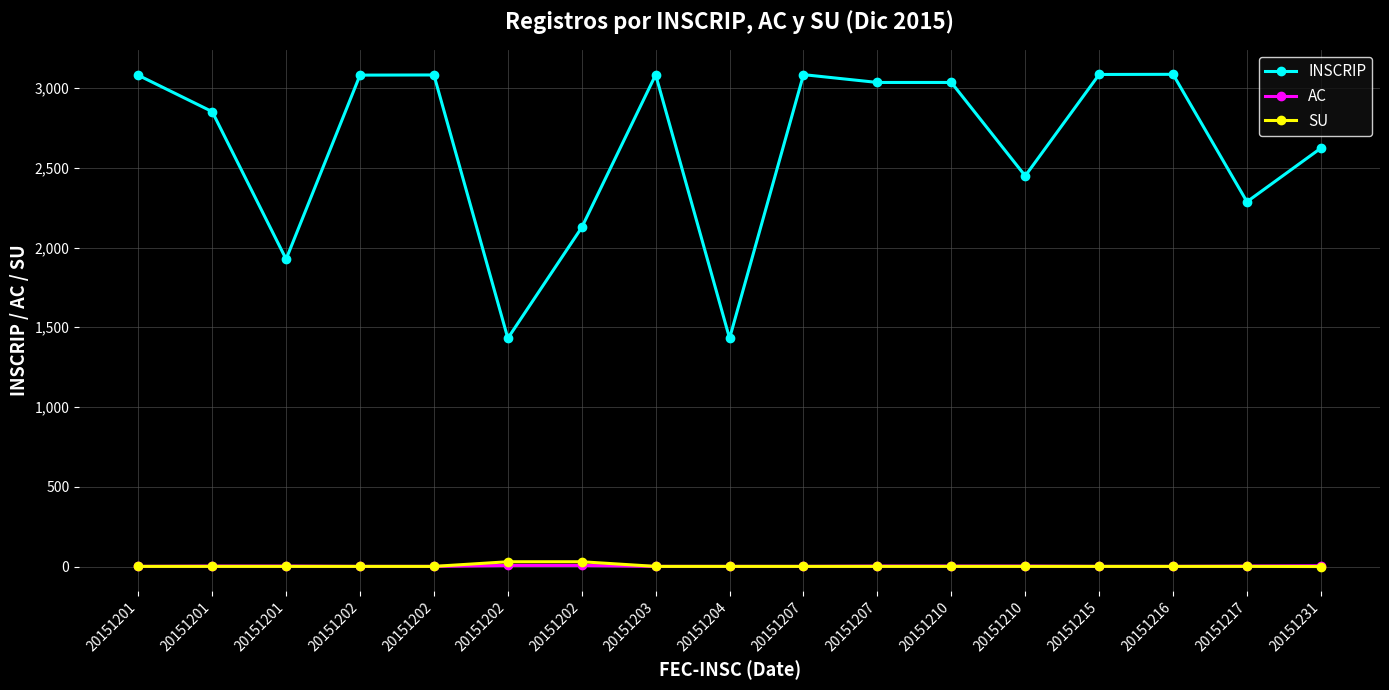

How many lines are shown in the chart?

3